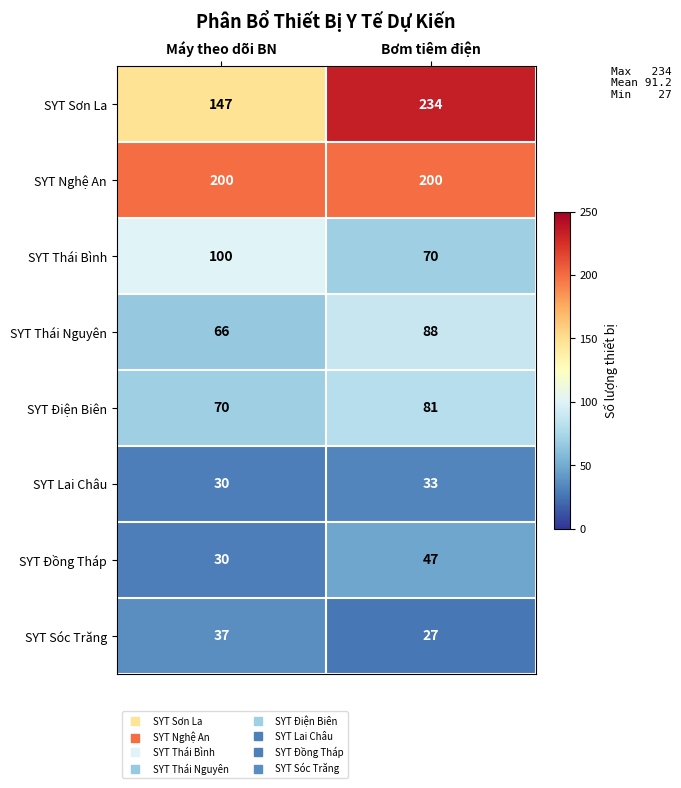

At which label does SYT Điện Biên reach its peak?

Bơm tiêm điện